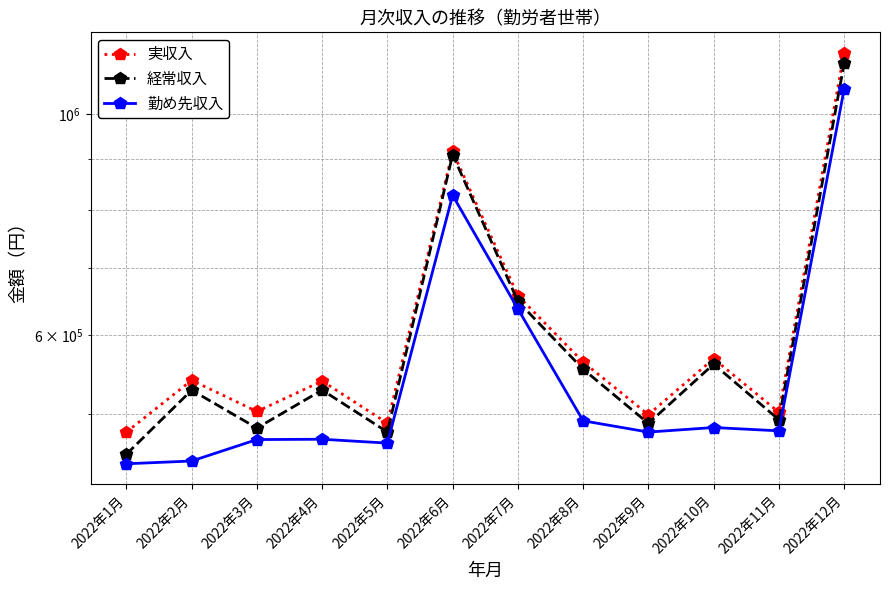

What is the difference between the maximum and minimum values in the 実収入 series?

671003